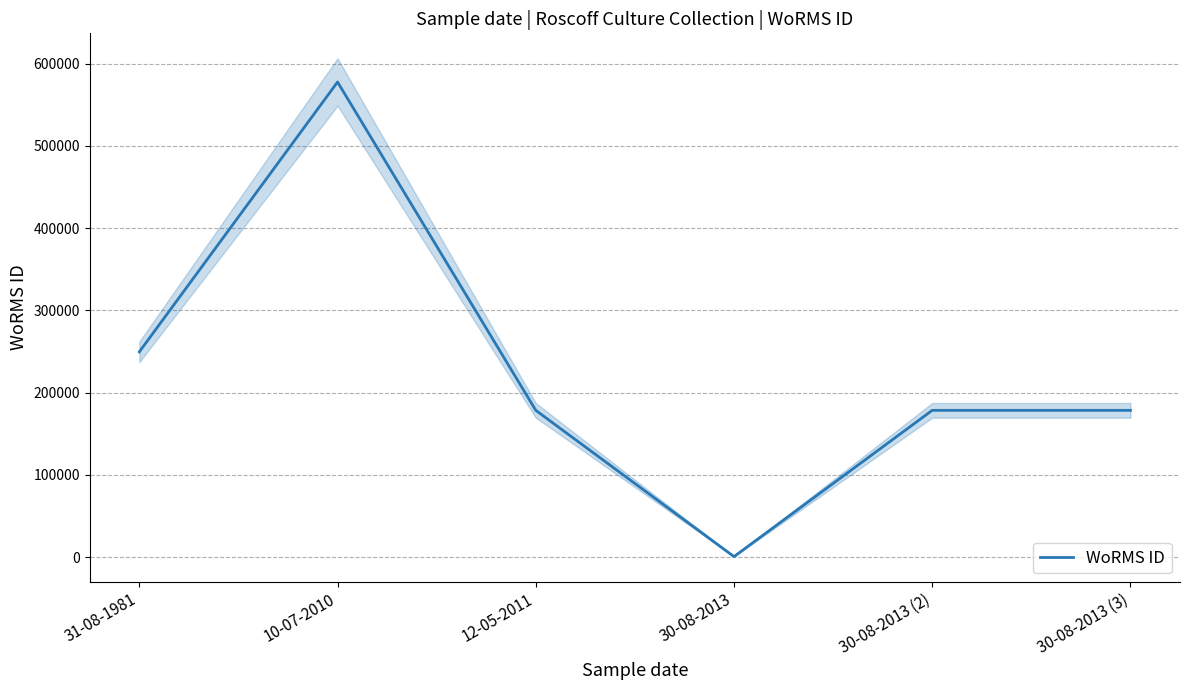

The chart shows a value of 802 at 30-08-2013. True or false?

True